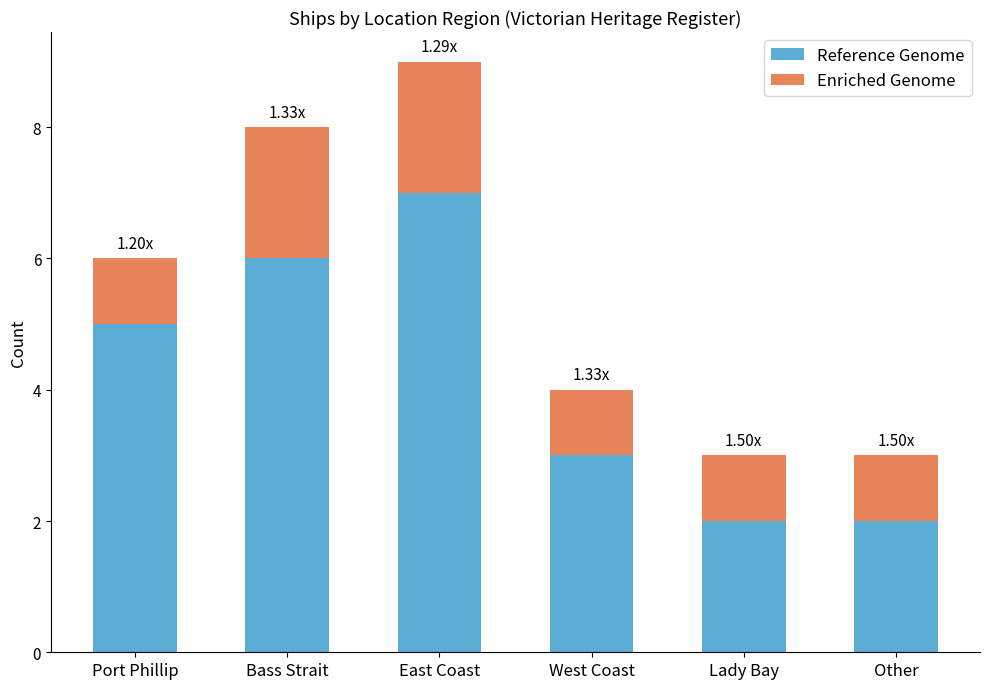

What is the sum of all Reference Genome values?

25